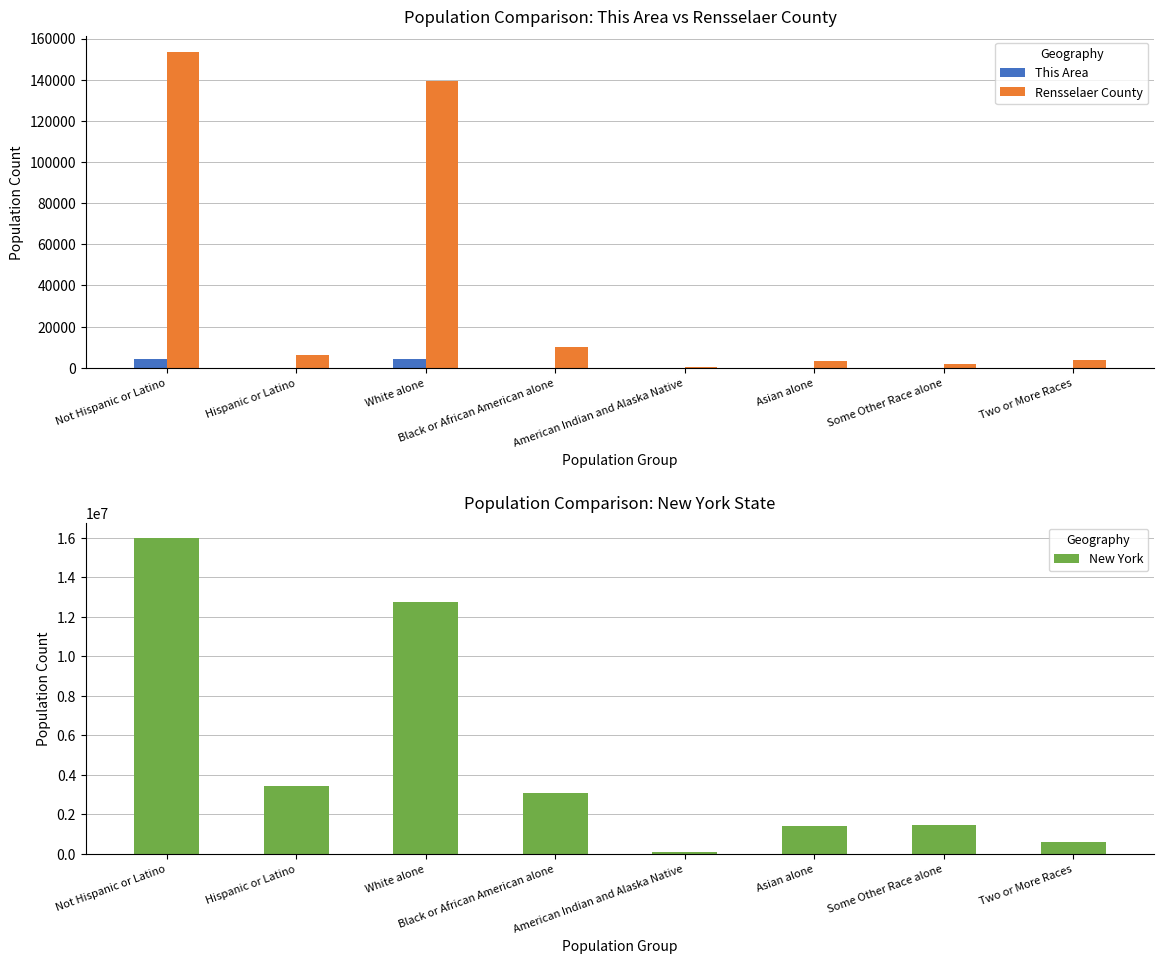

What is the label of the 4th bar from the left?

Black or African American alone